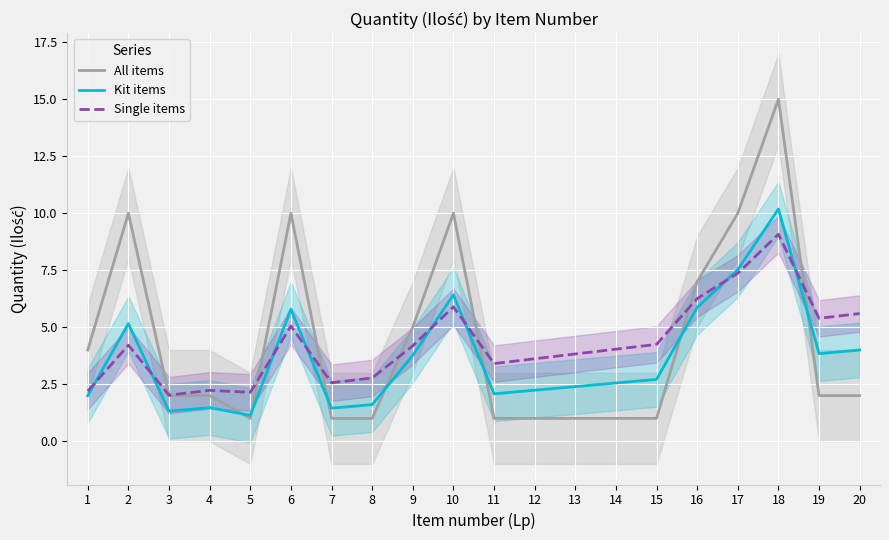

What is the difference between the Kit items values at 10 and 14?

3.9